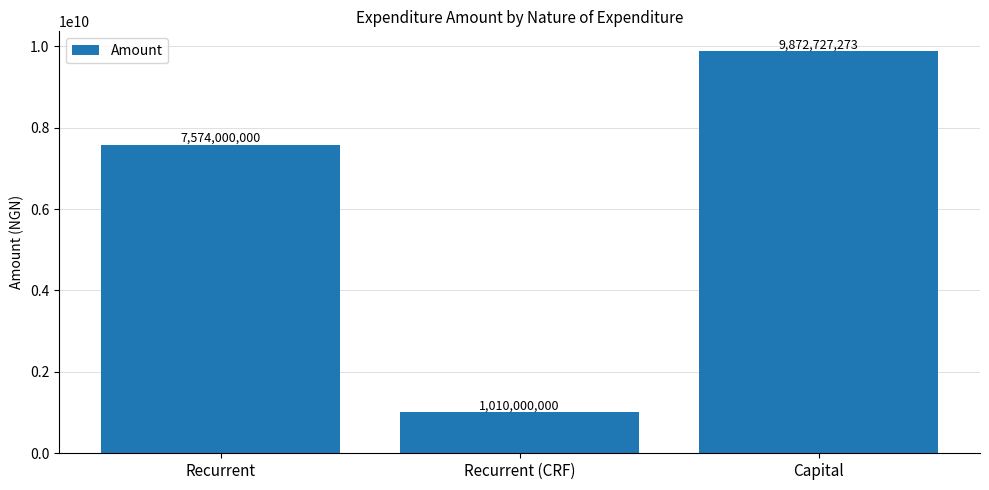

List the labels in order of value, largest first.

Capital, Recurrent, Recurrent (CRF)